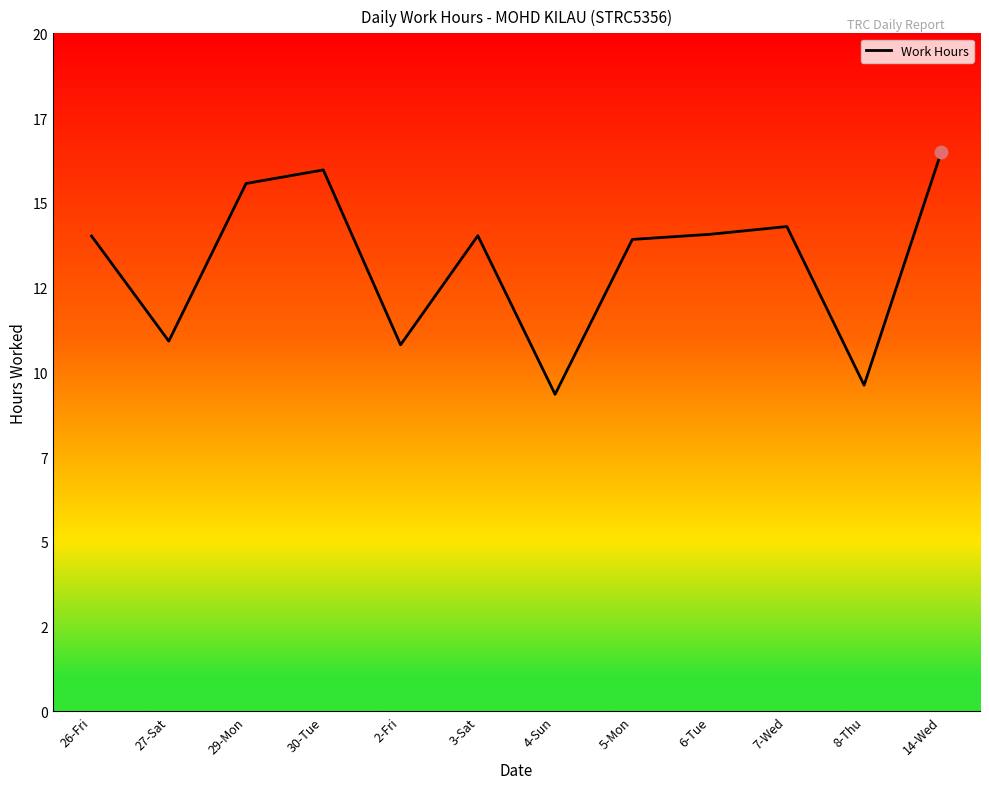

Is this an area chart (filled region under the line)?

No